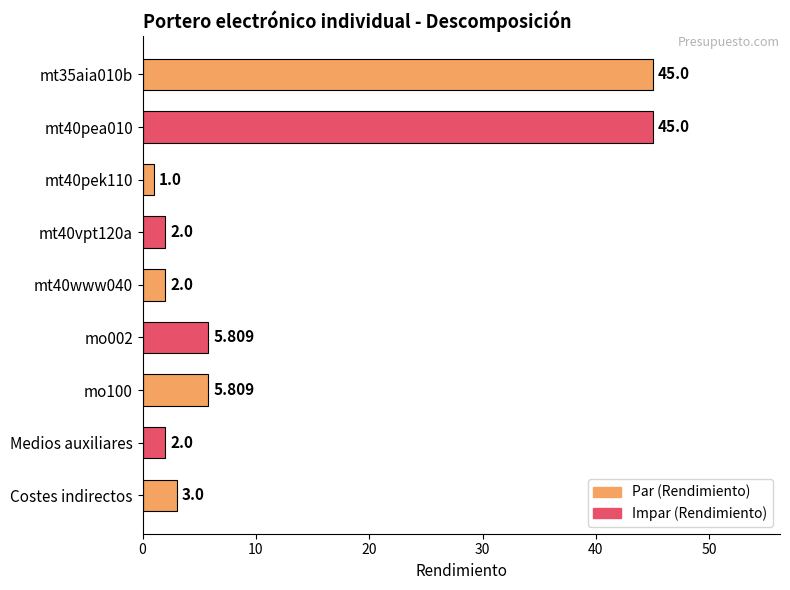

What is the label of the 8th bar from the top?

Medios auxiliares